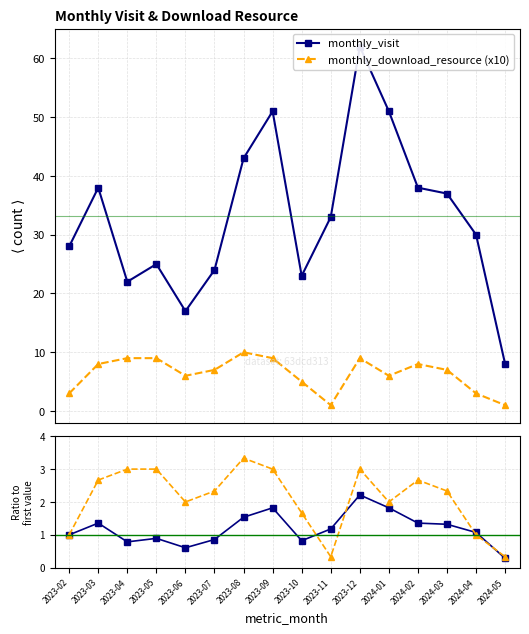

What is the label of the 1st point from the right?

2024-05